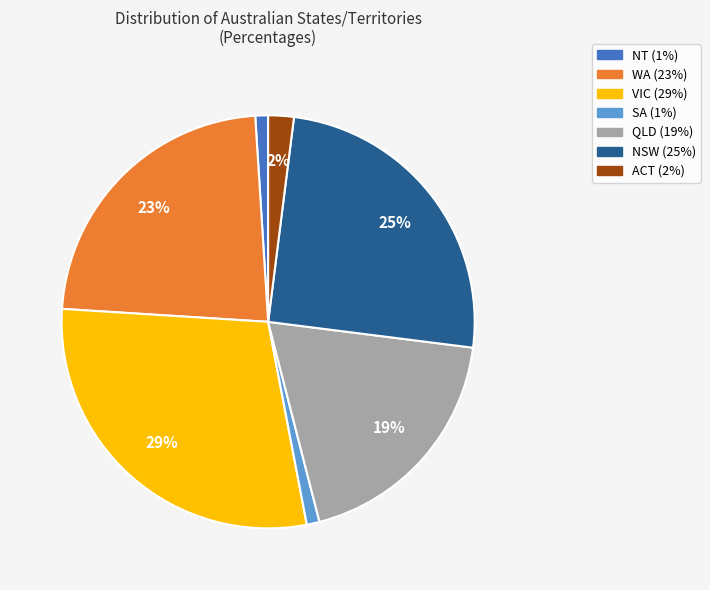

To the nearest percent, what is the difference between the largest and smallest slice percentages?

28%